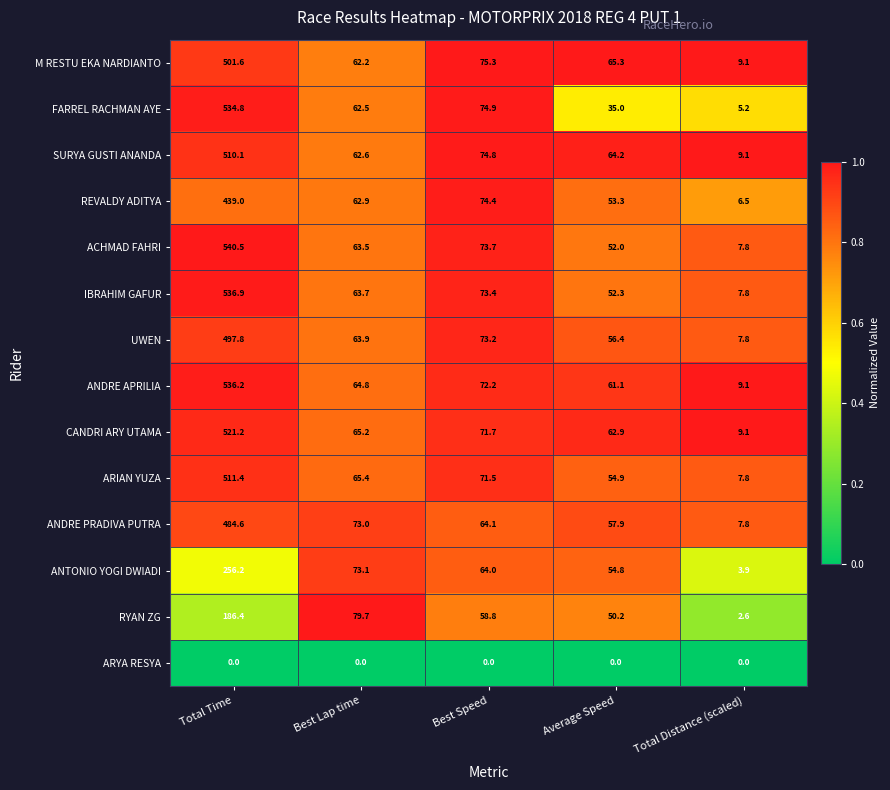

At which category is the sum across all series the highest?

Total Time